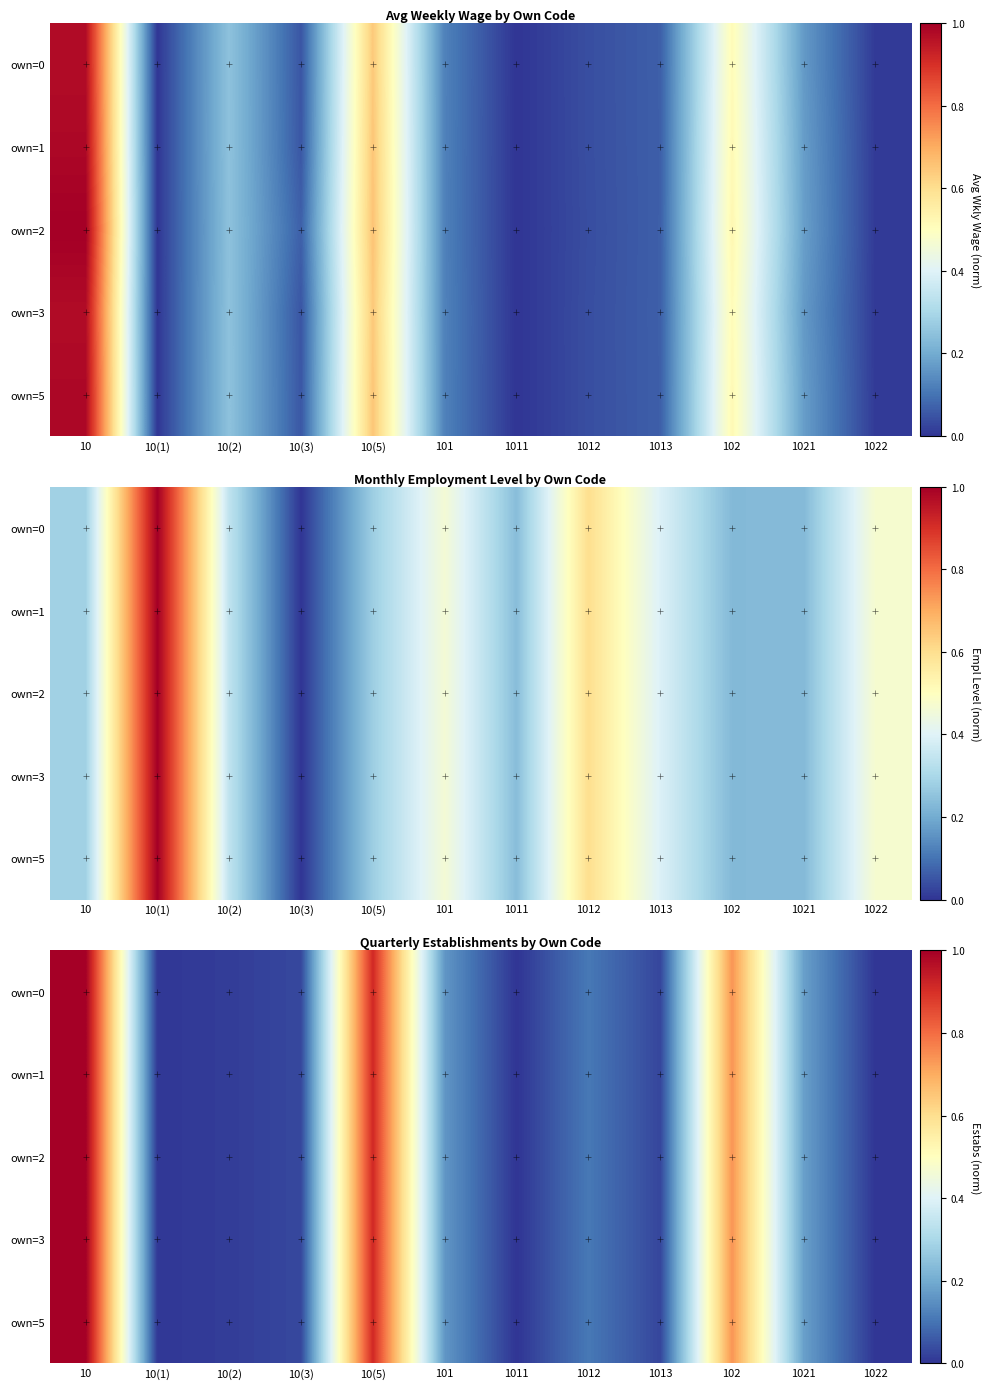

At which category is the sum across all series the highest?

10